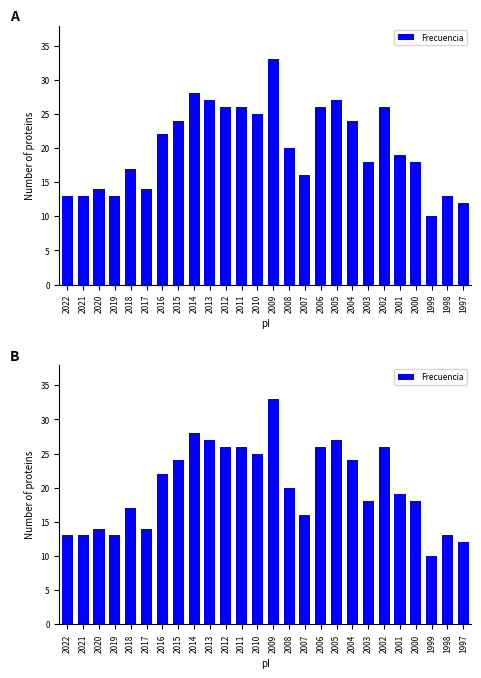

How many bars are there in total?

26